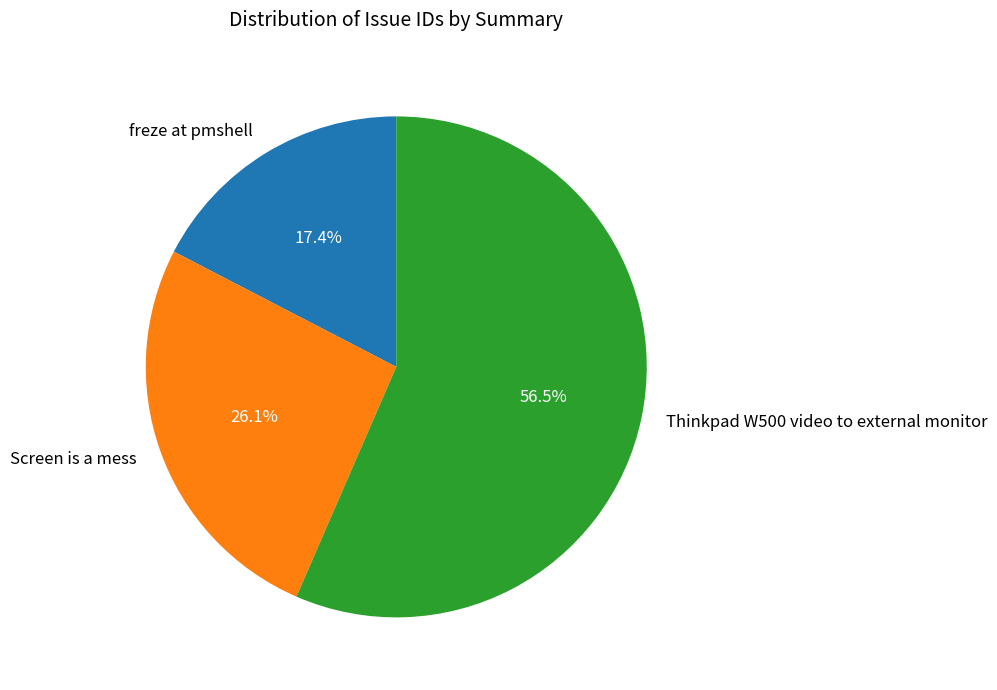

Does Thinkpad W500 video to external monitor account for over 50% of the chart?

Yes